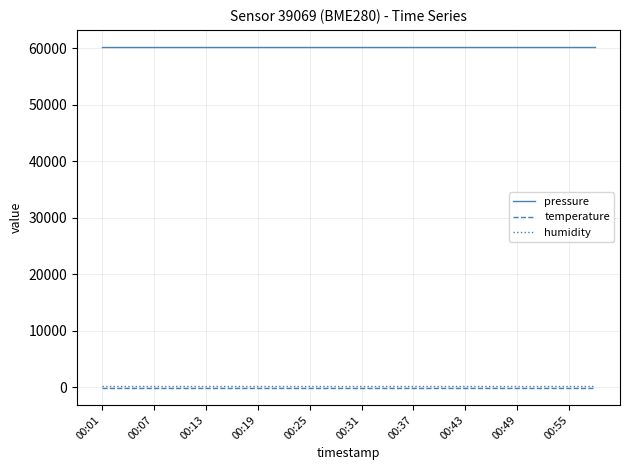

Which series has the largest total across all categories?

pressure